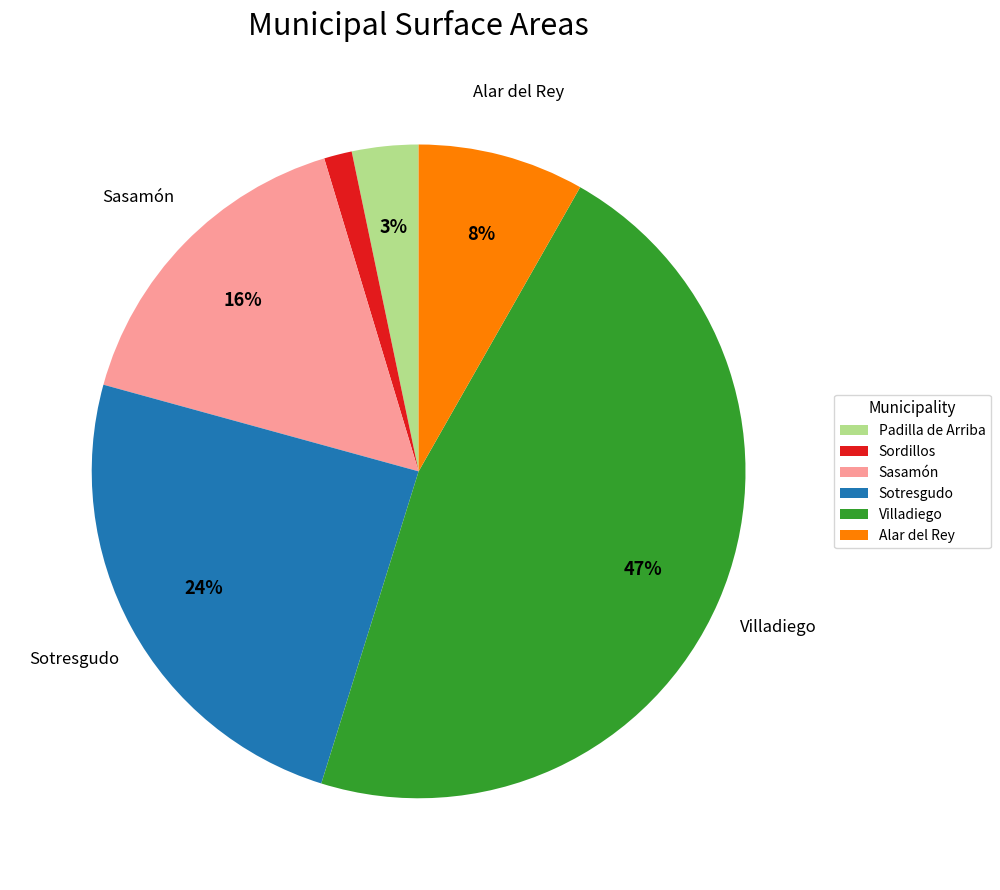

Combined, do Padilla de Arriba and Alar del Rey account for over 50%?

No